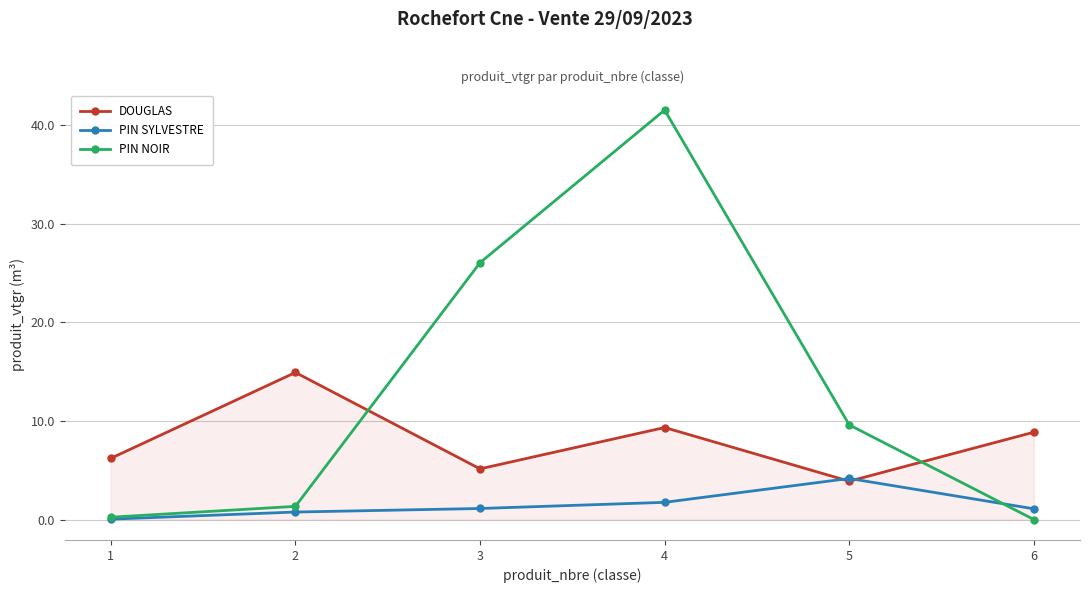

What is the difference between the PIN NOIR values at 3 and 1?

25.8